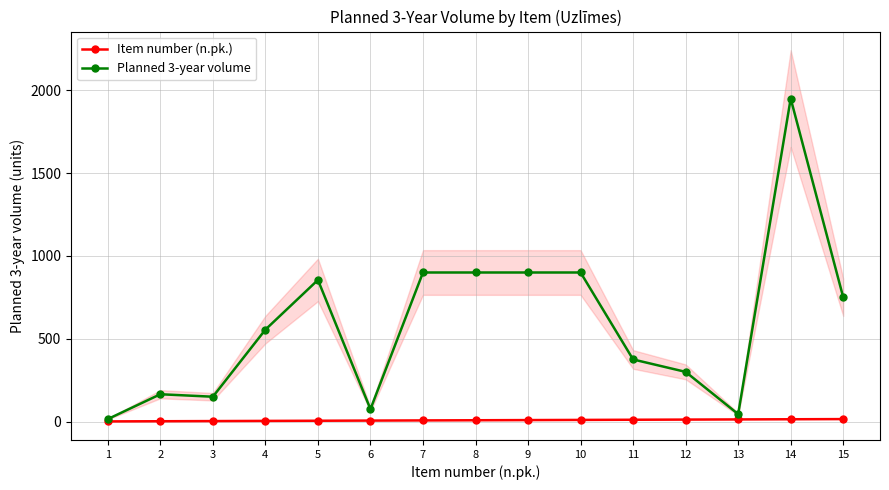

How many data points does each series have?

15